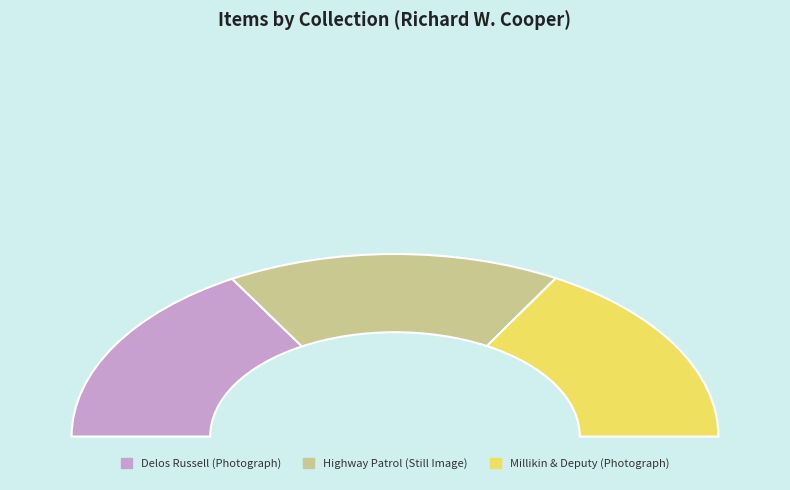

Combined, what portion of the pie is Ralph R. Millikin and his deputy posing and Trumbull County highway patrol, 1948?

66.8%